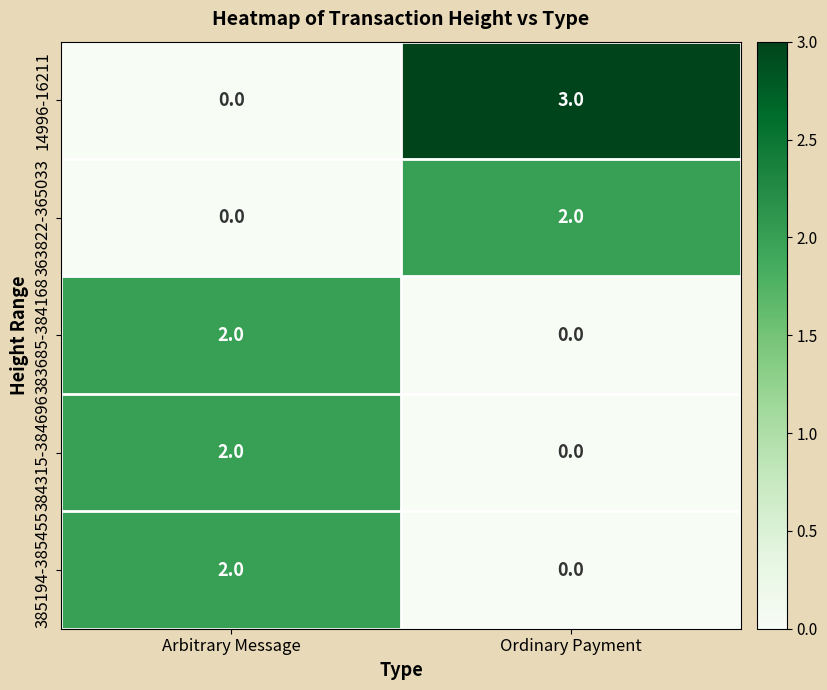

The 385194-385455 series shows 2 at Arbitrary Message. True or false?

True